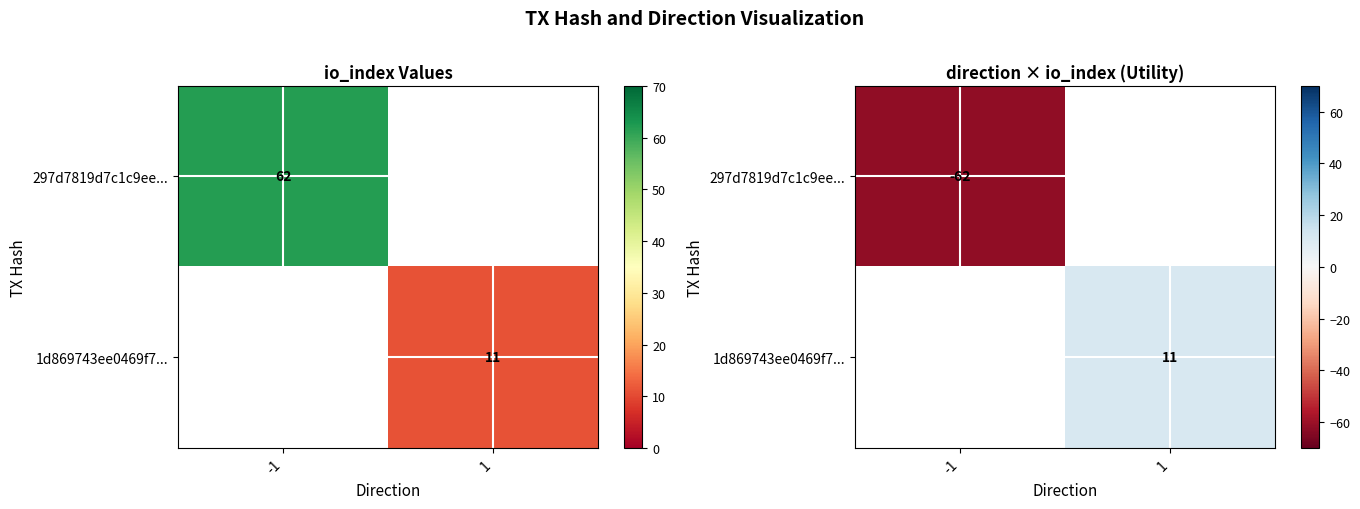

Between 1 and -1, which is larger?

-1